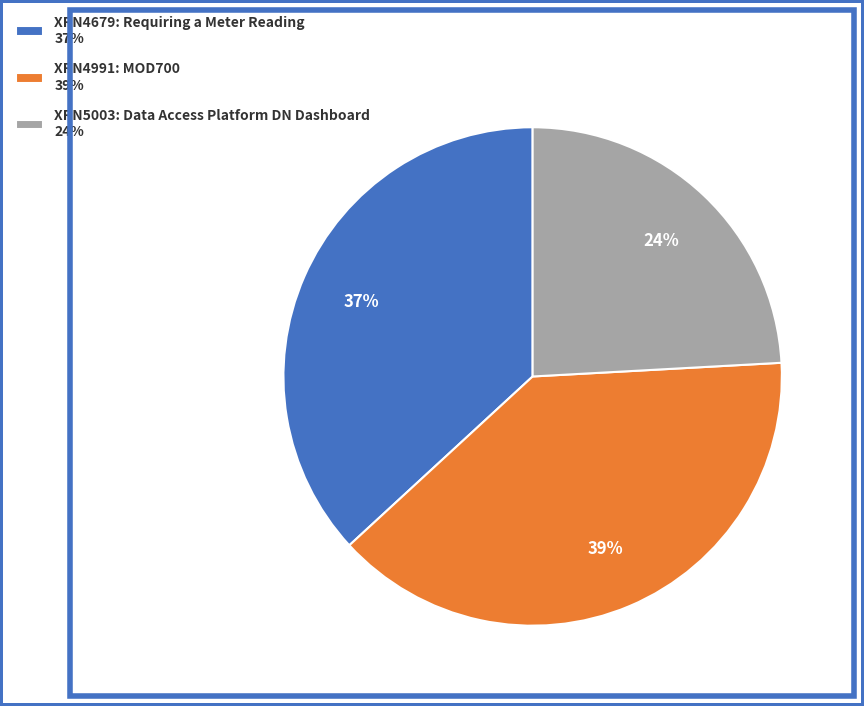

What percentage is the XRN4991: MOD700 slice, to the nearest percent?

39%